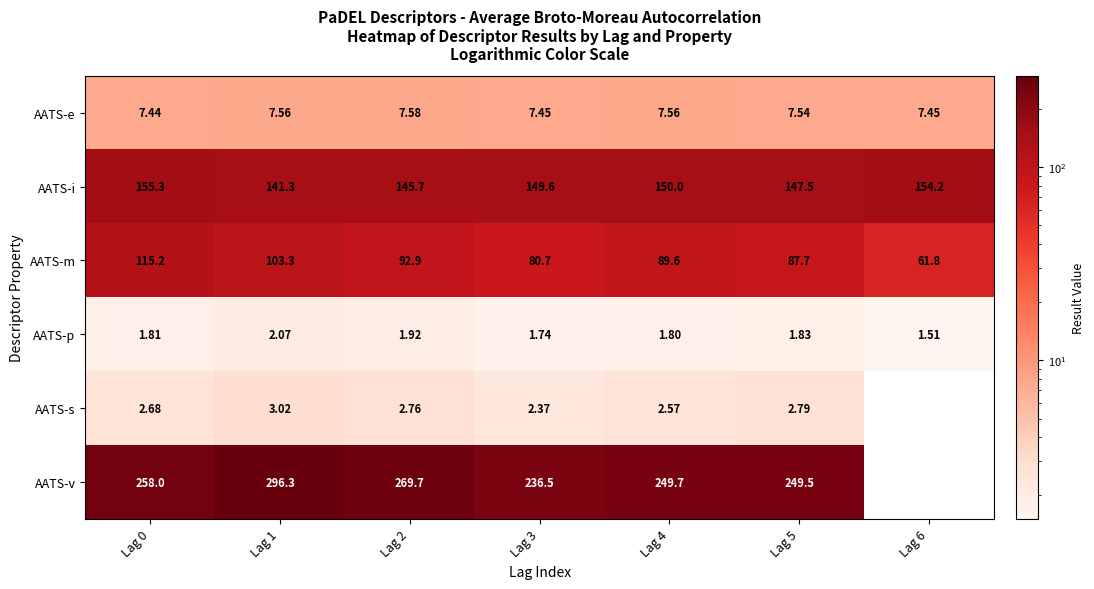

The value of AATS-i at Lag 1 is 189.3. True or false?

False